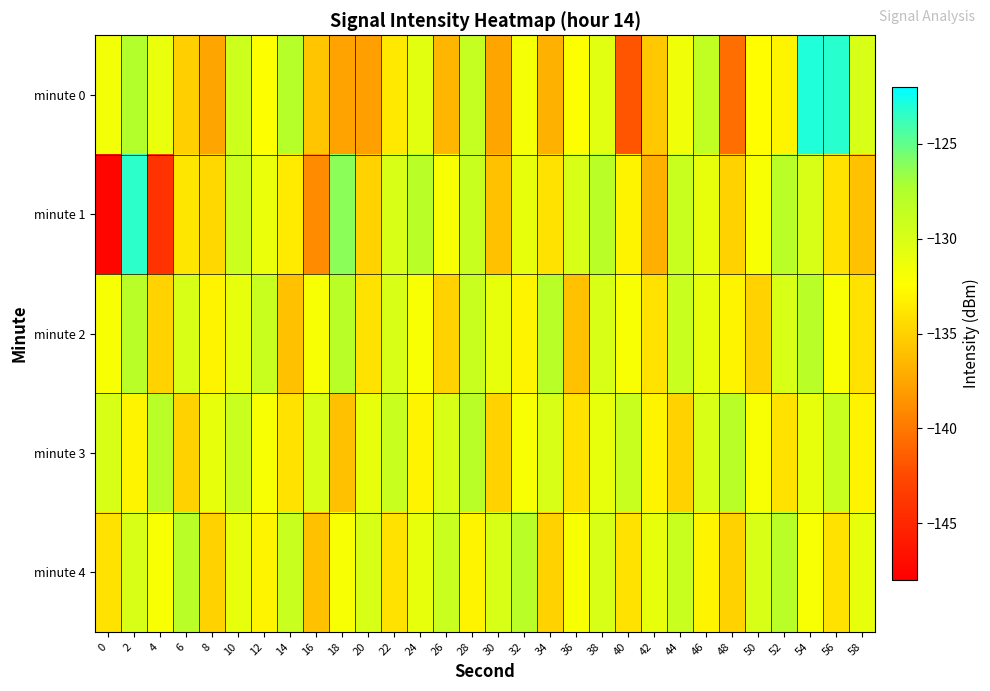

Between 6 and 54, which series saw the biggest shift?

minute 0